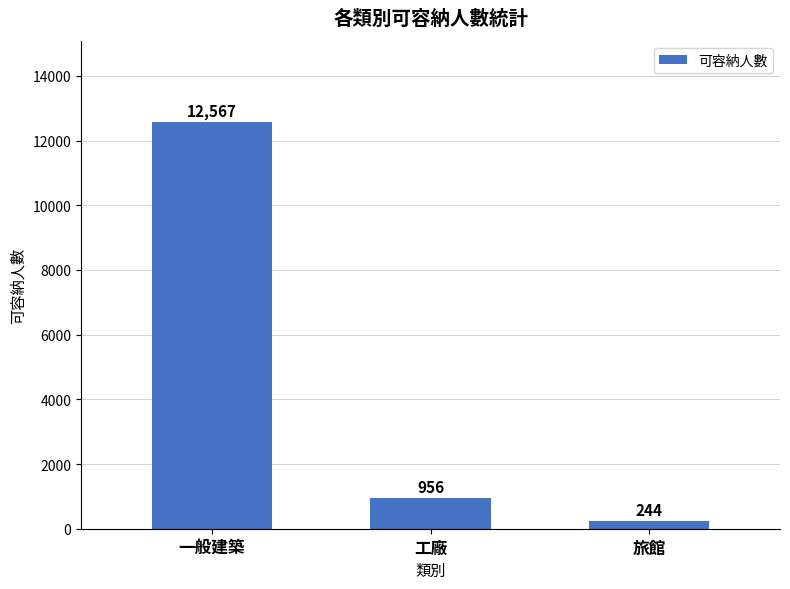

Where is the data nearest to the value 6405?

工廠